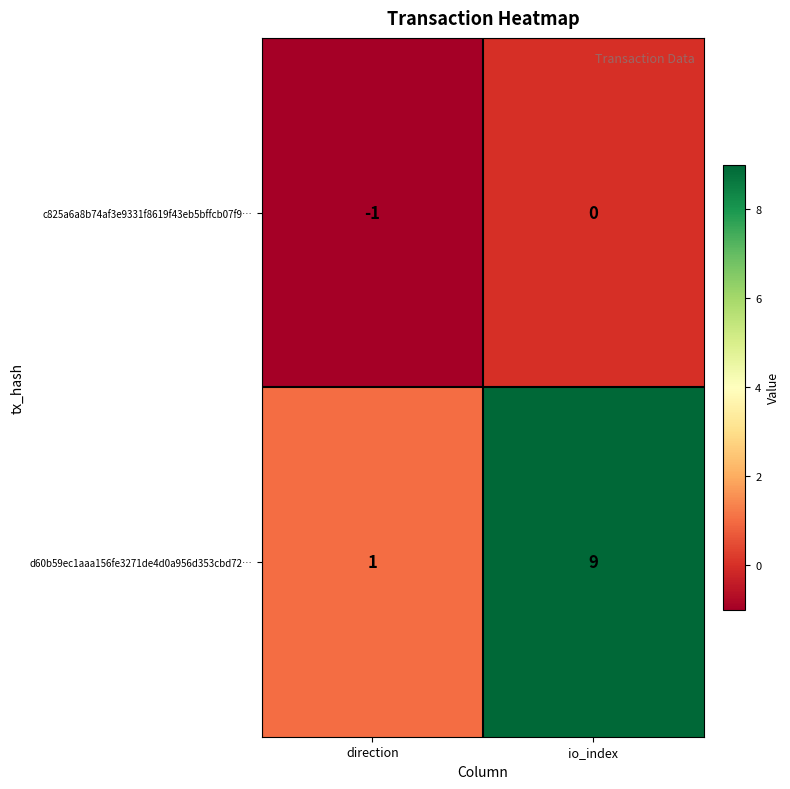

Reading left to right, extract all data points from this chart.

c825a6a8b74af3e9331f8619f43eb5bffcb07f9…: direction=-1	io_index=0
d60b59ec1aaa156fe3271de4d0a956d353cbd72…: direction=1	io_index=9